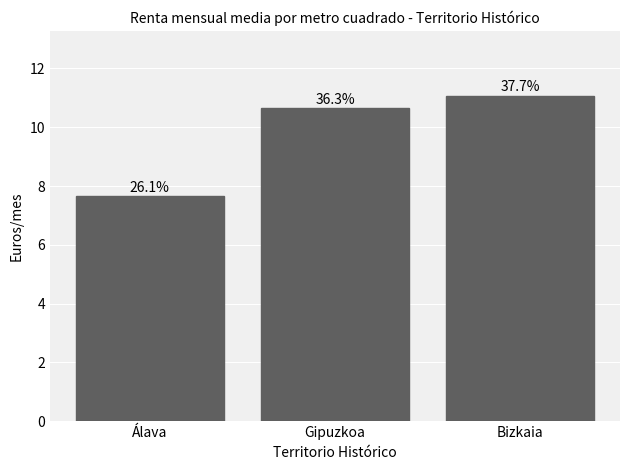

Approximately how many times larger is the value at Bizkaia compared to Álava?

1.4